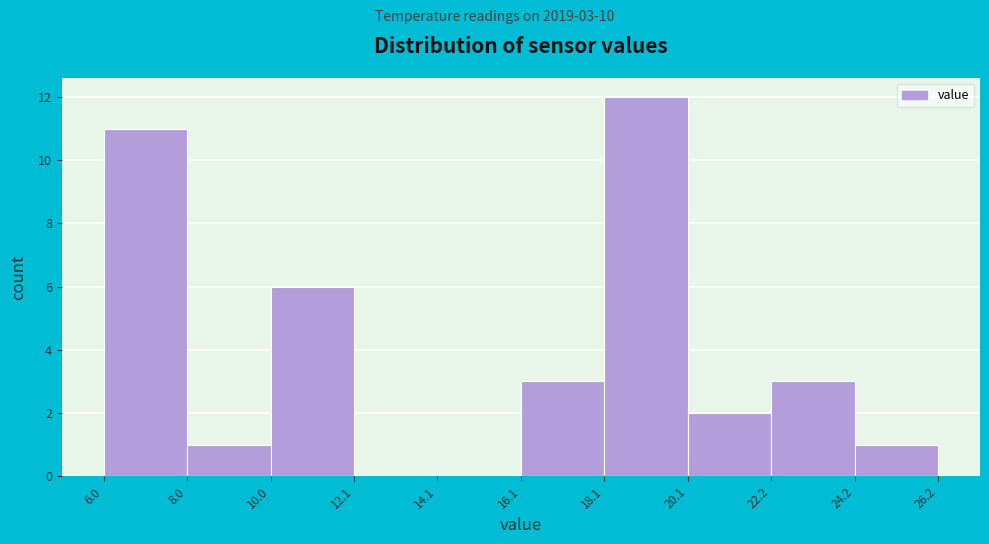

Which range on the x-axis has the tallest bar?

18.1 to 20.1